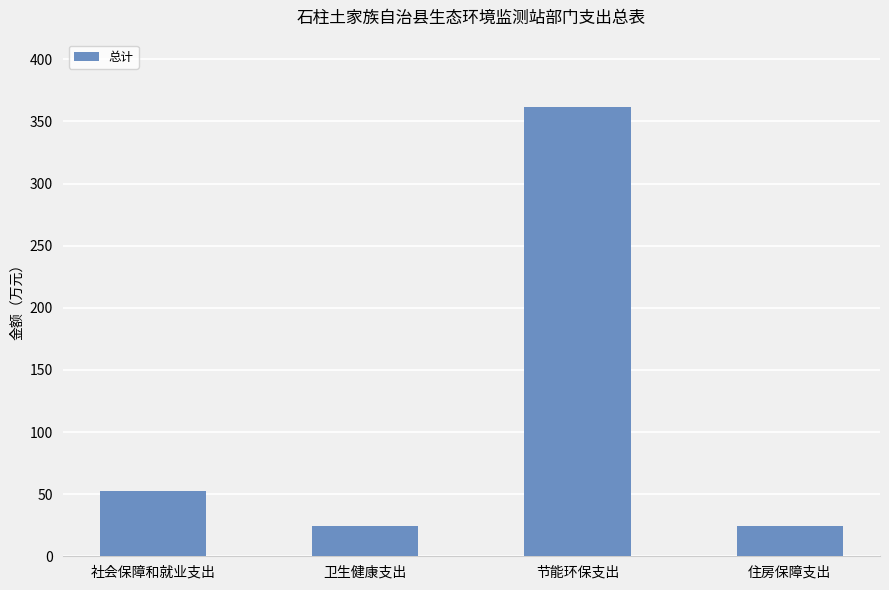

At which category does the chart reach its peak across all series?

节能环保支出